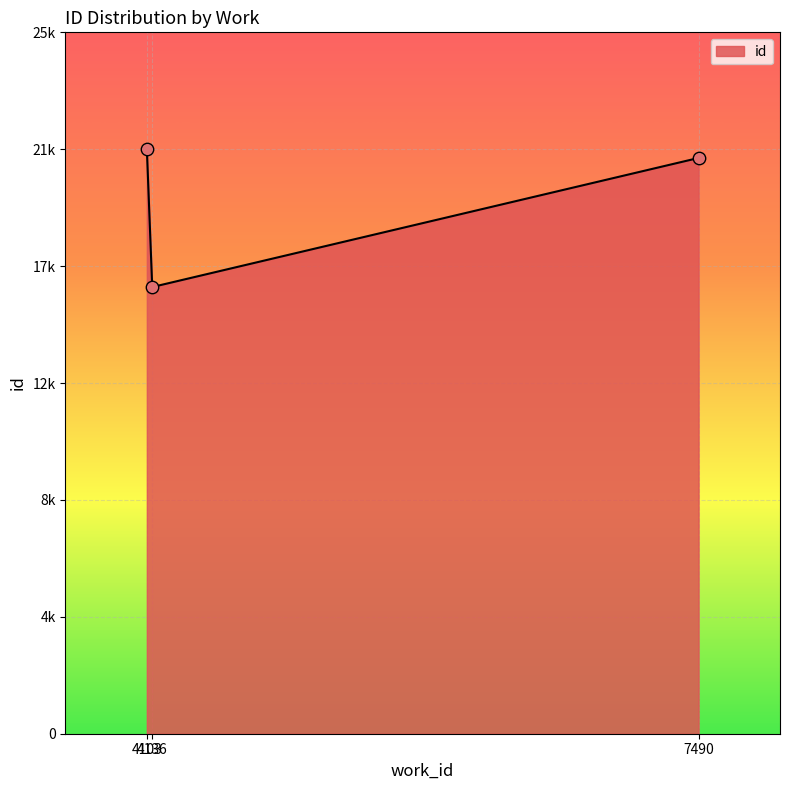

Does the chart have visible grid lines?

Yes